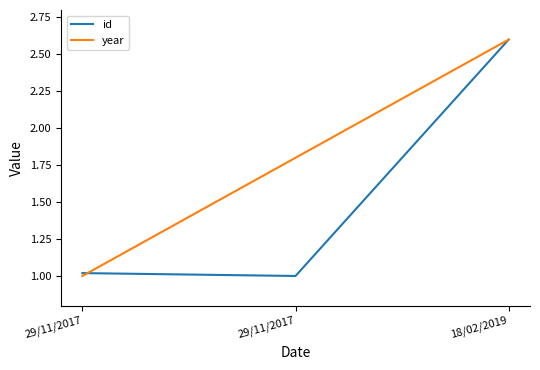

What is the value of the year point at the 3rd from the left?

2.6